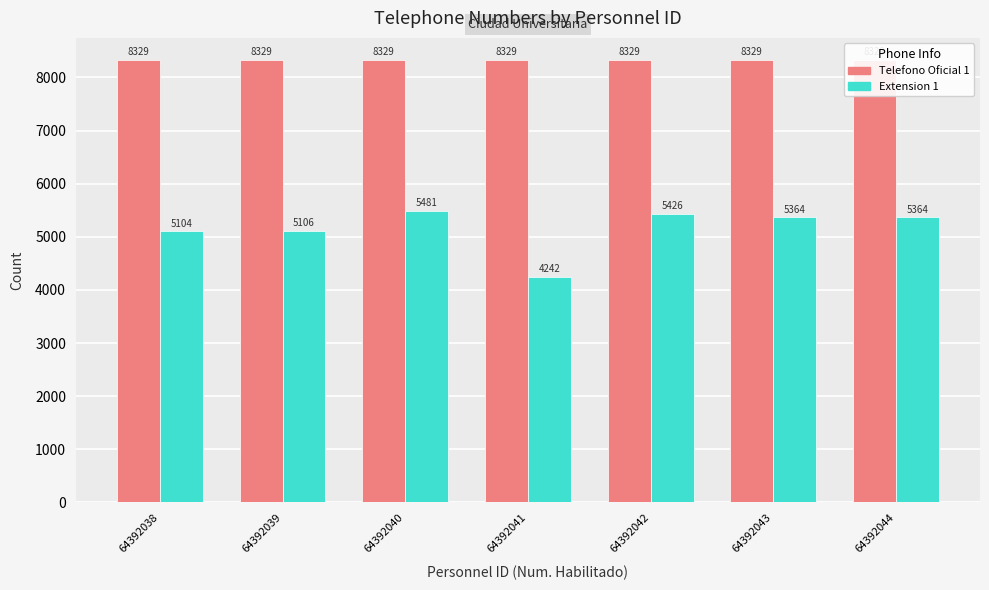

What is the value of the Extension 1 bar at the 3rd from the left?

5481